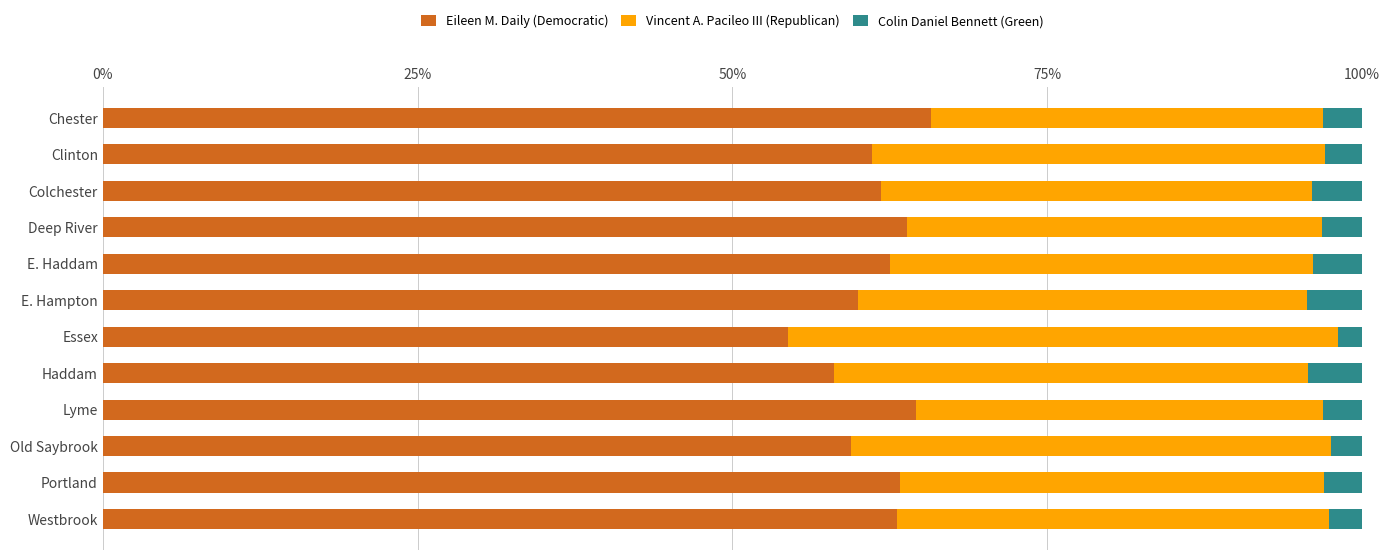

Reading right to left, extract all data points from this chart.

Eileen M. Daily (Democratic): 0.6	0.6	0.6	0.6	0.6	0.5	0.6	0.6	0.6	0.6	0.6	0.7
Vincent A. Pacileo III (Republican): 0.3	0.3	0.4	0.3	0.4	0.4	0.4	0.3	0.3	0.3	0.4	0.3
Colin Daniel Bennett (Green): 0.0	0.0	0.0	0.0	0.0	0.0	0.0	0.0	0.0	0.0	0.0	0.0